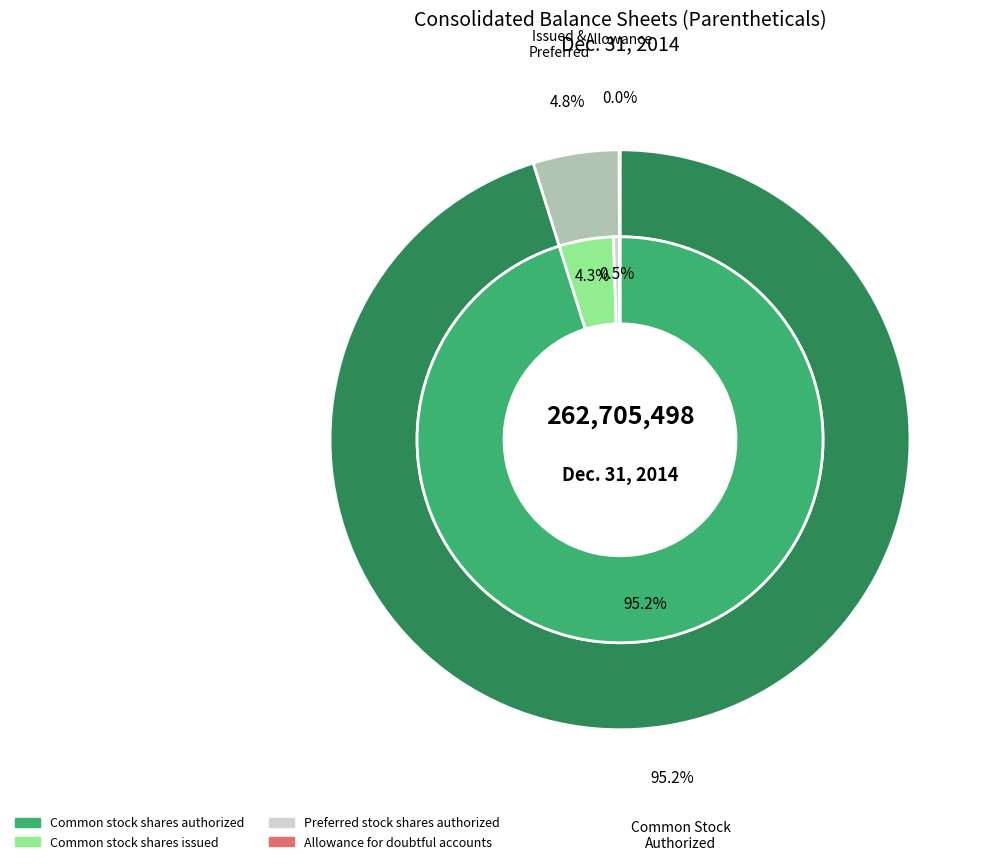

How many segments does this pie chart have?

4